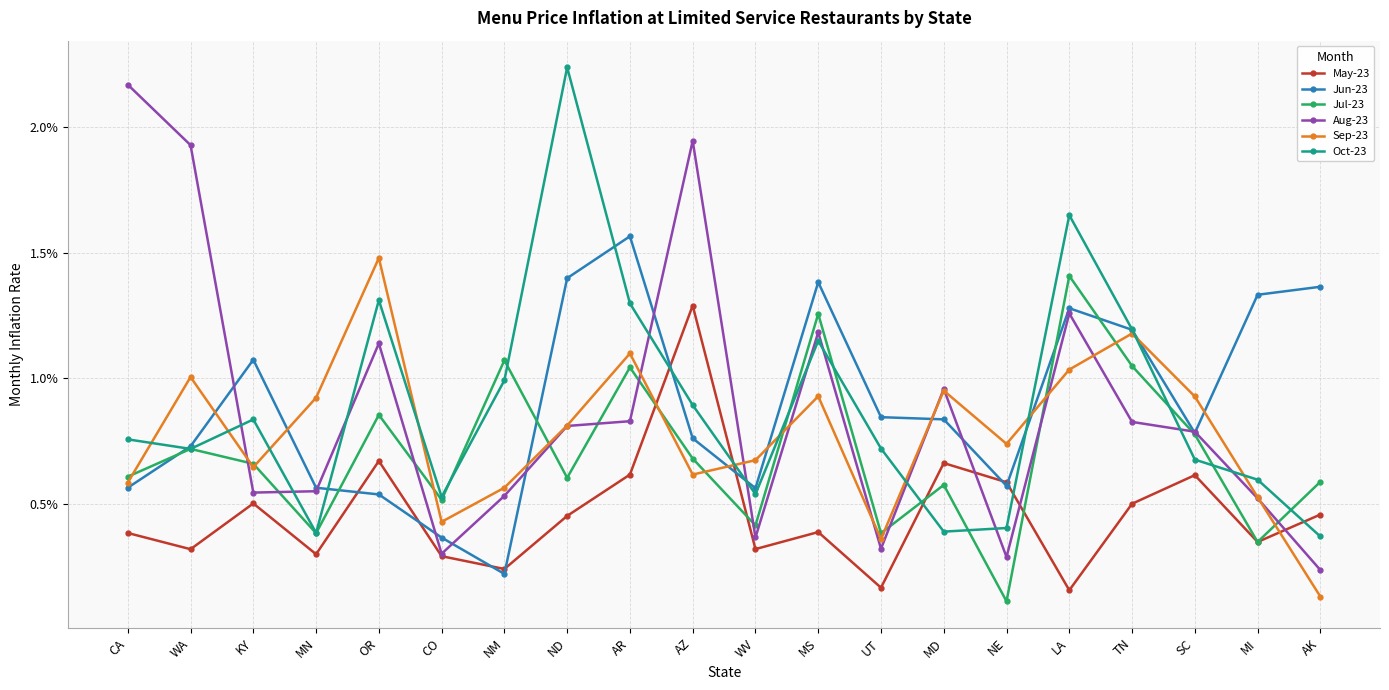

Does the chart display data point markers on the line(s)?

Yes